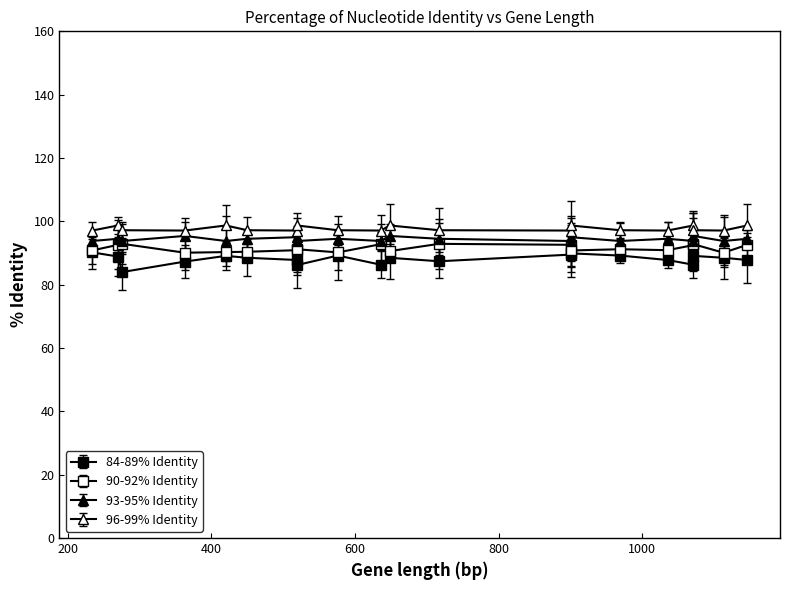

Which series has the largest range (max minus min)?

84-89% Identity